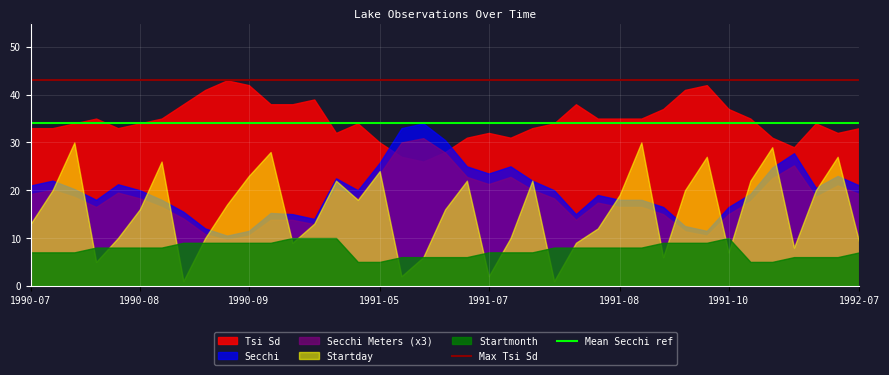

Is it true that Mean Secchi ref equals 34 at 1990-07?

True